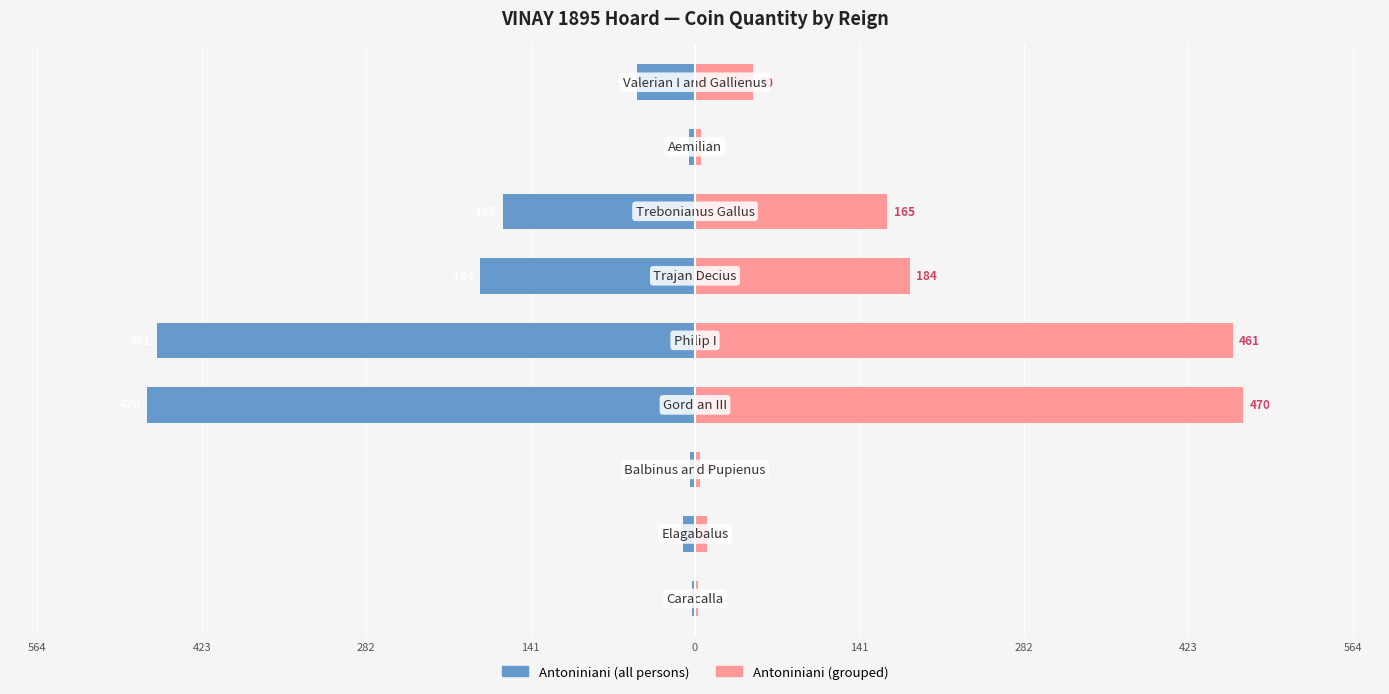

What is the difference between the maximum and minimum values in the Antoniniani (all persons) series?

467